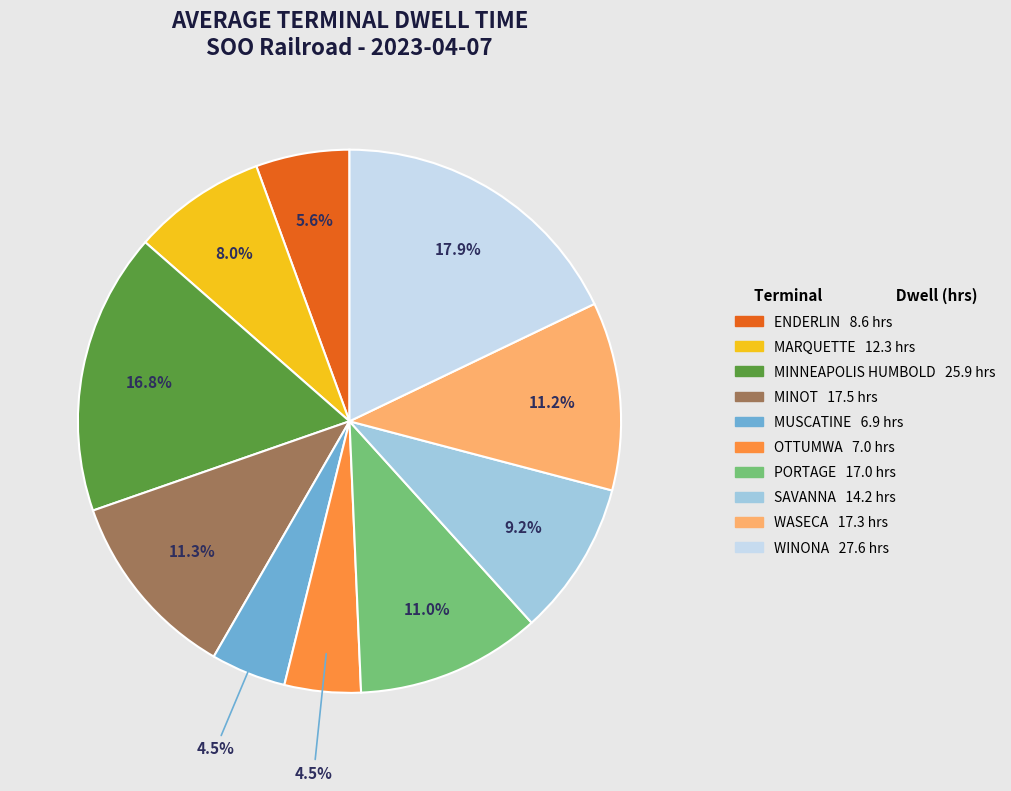

How many slices are in this pie chart?

10